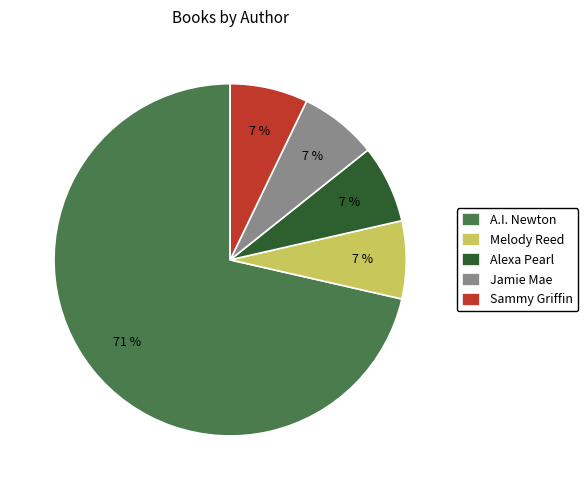

To the nearest percent, what portion does Jamie Mae represent?

7%